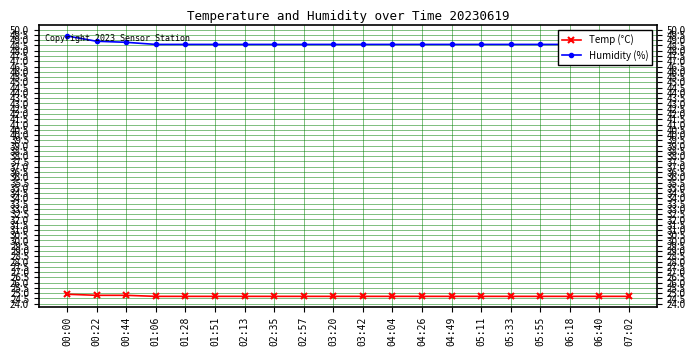

How many distinct data groups are displayed?

2